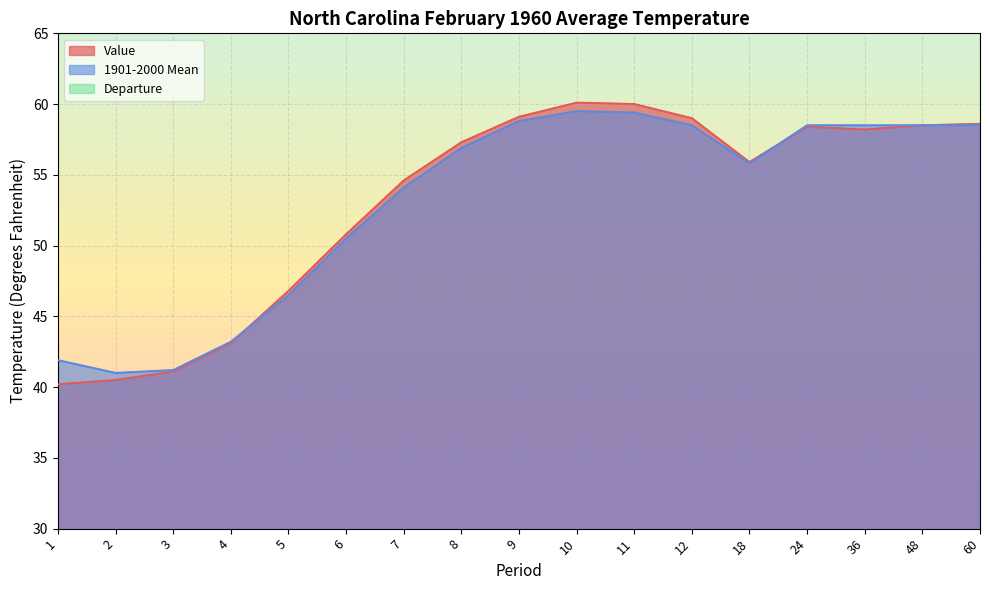

The value of 1901-2000 Mean at 5 is 46.5. True or false?

True